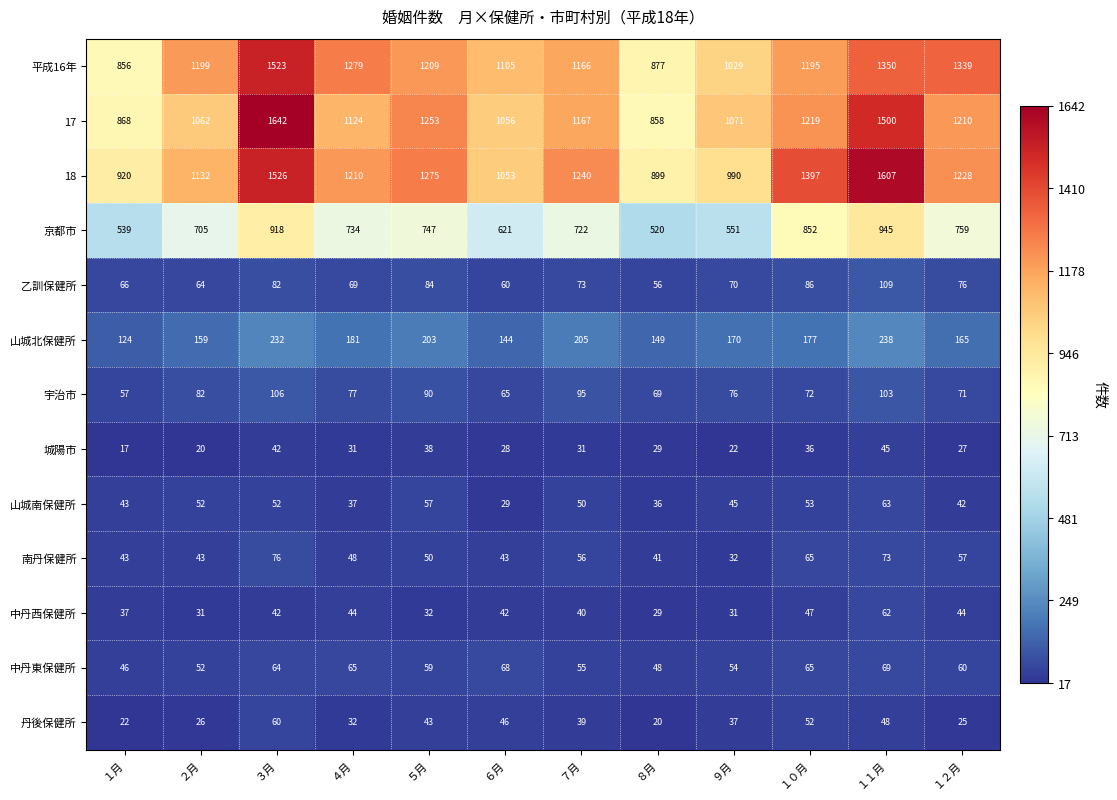

What is the total value across all series at ３月?

6365